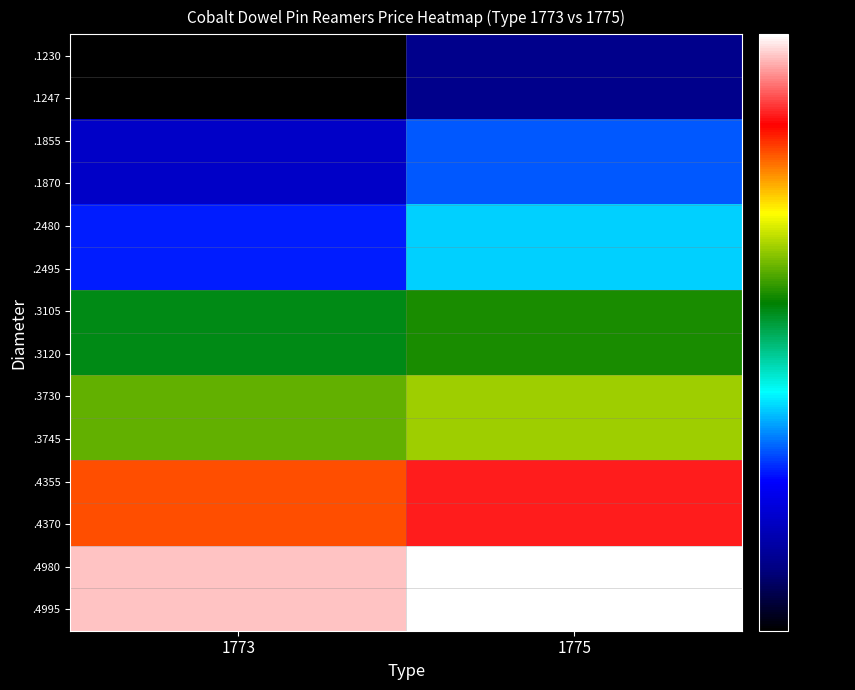

What is the spread (max minus min) of values at 1775?

56.2